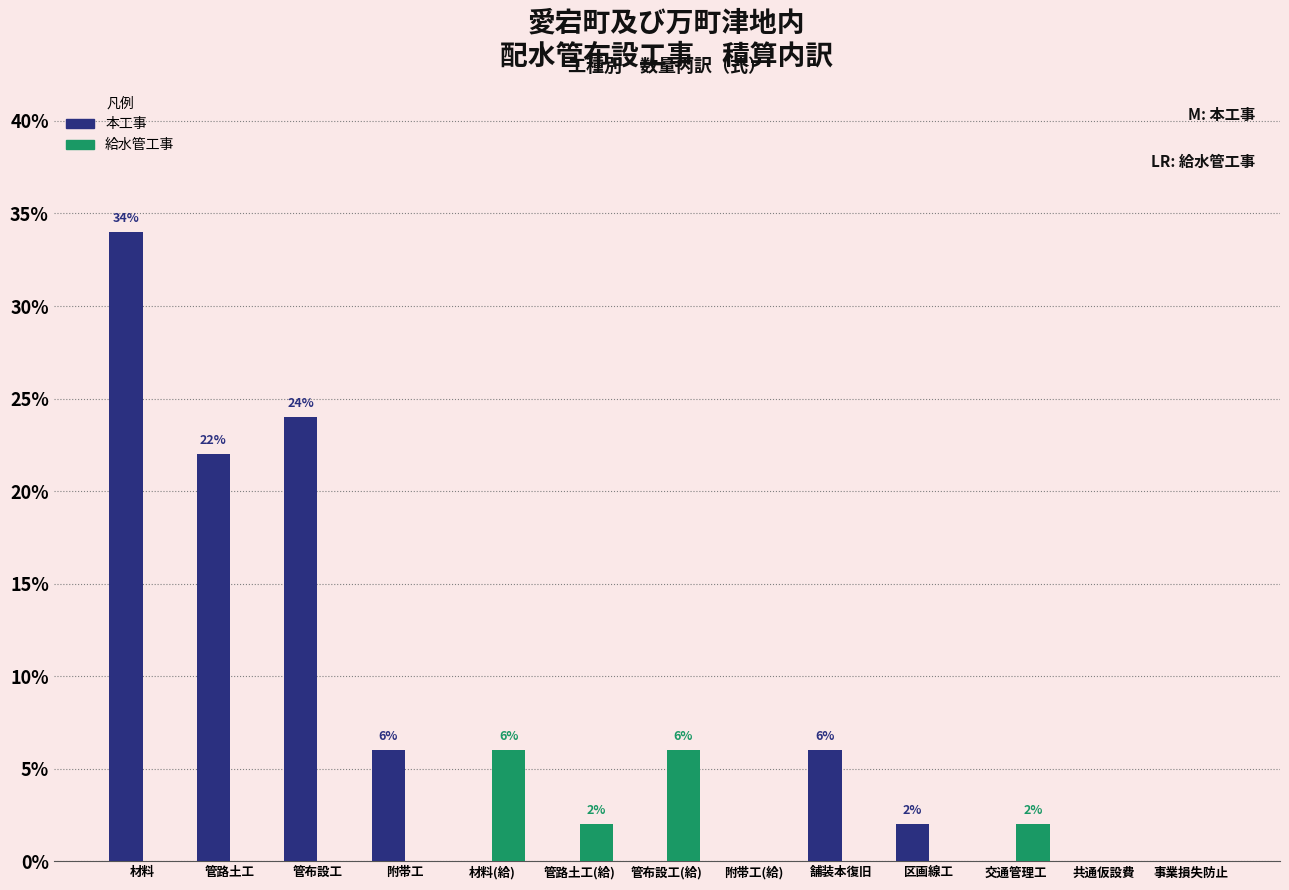

The value of 本工事 at 管布設工(給) is 0. True or false?

True